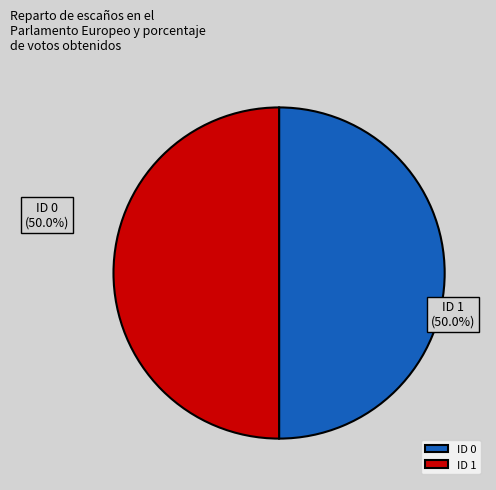

What portion of the pie excludes ID 0?

50.0%